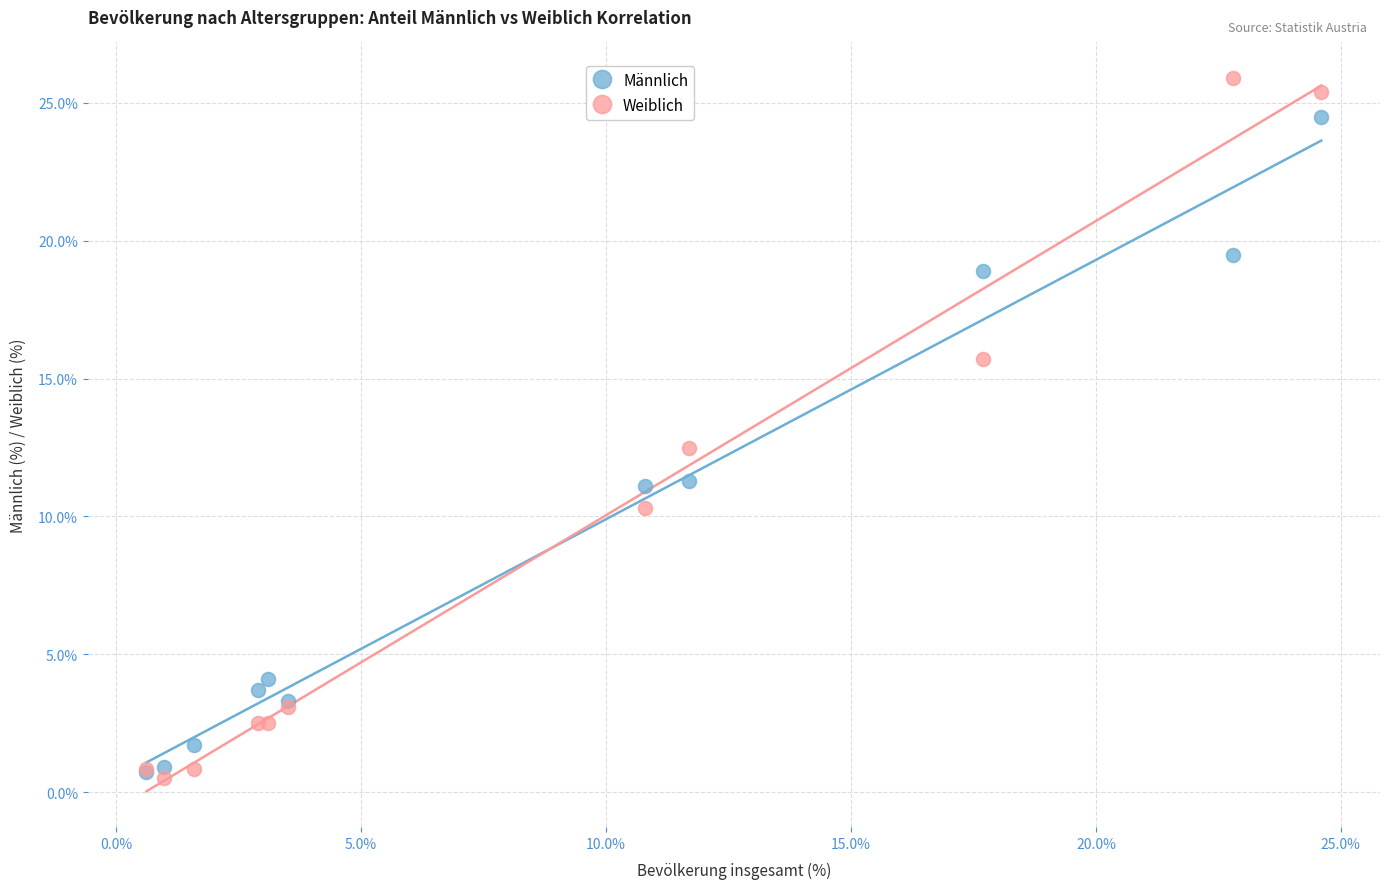

Which series has the largest Y range (max minus min)?

Weiblich